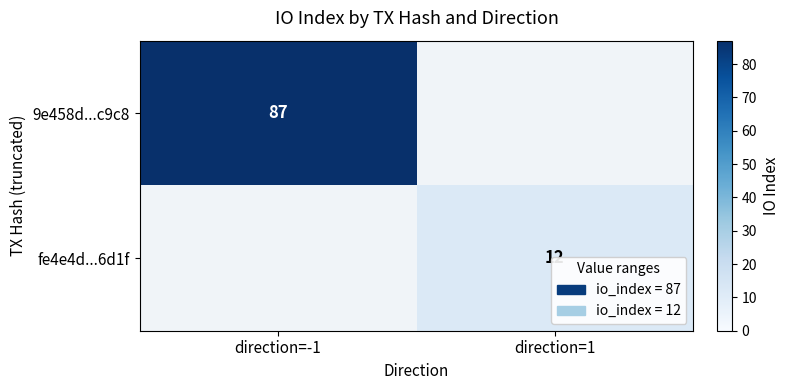

Which label corresponds to the smallest value in the chart?

direction=1